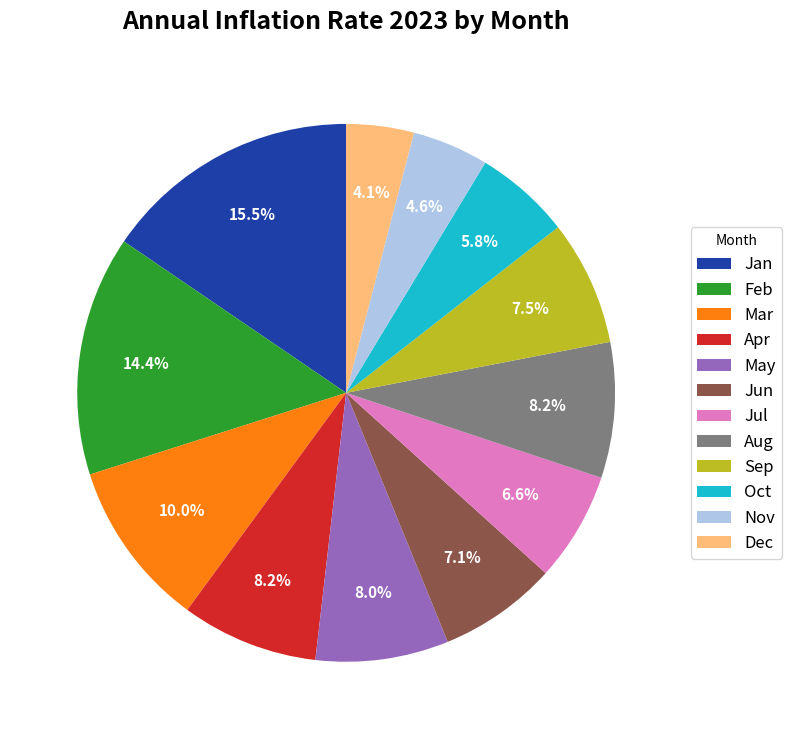

Do Apr and Feb together represent more than half of the pie?

No